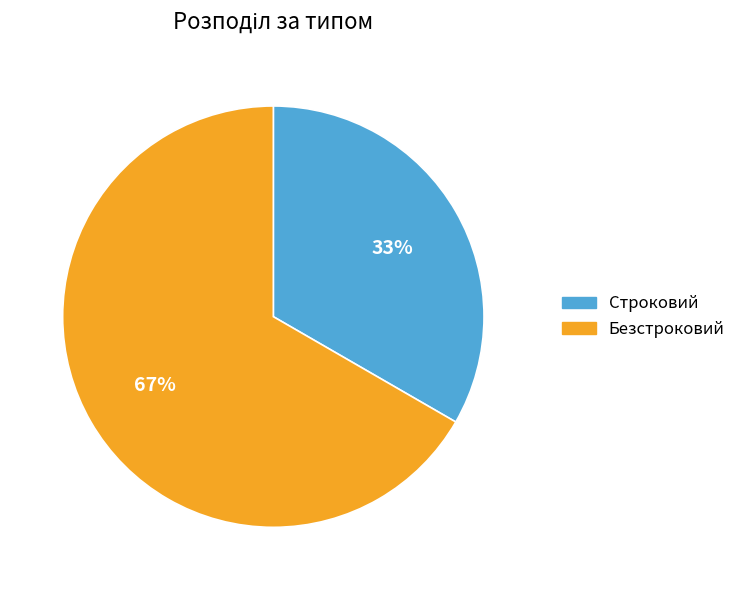

What is the majority slice?

Безстроковий